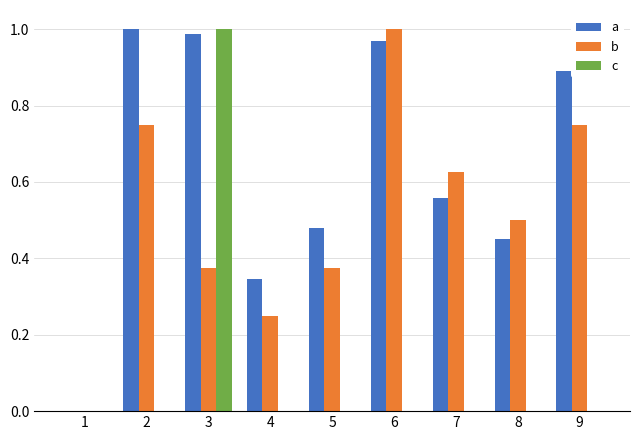

Is it true that a equals 0.8 at 7?

False